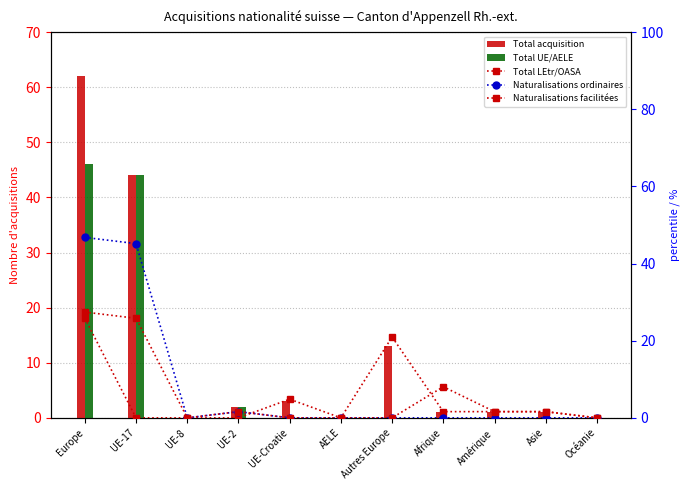

Reading left to right, extract all data points from this chart.

Total acquisition: Europe=62.0	UE-17=44.0	UE-8=0.0	UE-2=2.0	UE-Croatie=3.0	AELE=0.0	Autres Europe=13.0	Afrique=1.0	Amérique=1.0	Asie=1.0	Océanie=0.0
Total UE/AELE: Europe=46.0	UE-17=44.0	UE-8=0.0	UE-2=2.0	UE-Croatie=0.0	AELE=0.0	Autres Europe=0.0	Afrique=0.0	Amérique=0.0	Asie=0.0	Océanie=0.0
Total LEtr/OASA: Europe=25.8	UE-17=0.0	UE-8=0.0	UE-2=0.0	UE-Croatie=4.8	AELE=0.0	Autres Europe=21.0	Afrique=1.6	Amérique=1.6	Asie=1.6	Océanie=0.0
Naturalisations ordinaires: Europe=46.8	UE-17=45.2	UE-8=0.0	UE-2=1.6	UE-Croatie=0.0	AELE=0.0	Autres Europe=0.0	Afrique=0.0	Amérique=0.0	Asie=0.0	Océanie=0.0
Naturalisations facilitées: Europe=27.4	UE-17=25.8	UE-8=0.0	UE-2=1.6	UE-Croatie=0.0	AELE=0.0	Autres Europe=0.0	Afrique=8.1	Amérique=1.6	Asie=1.6	Océanie=0.0